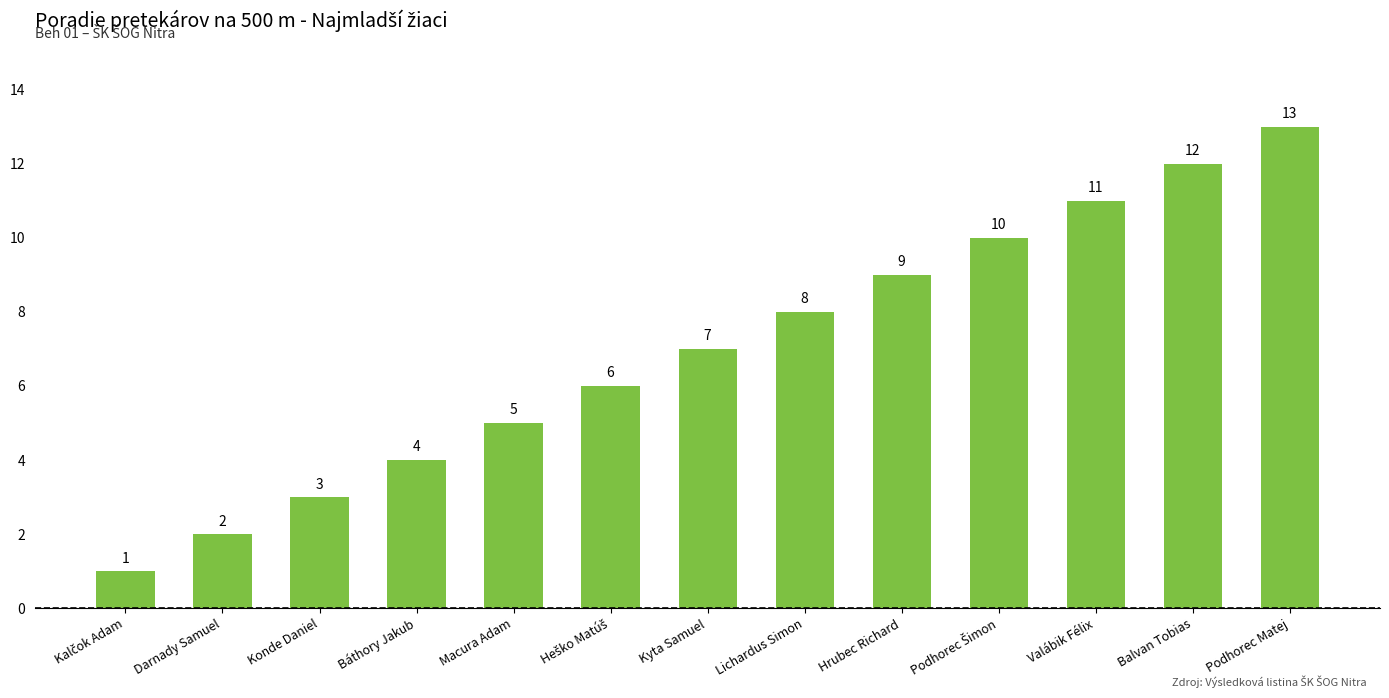

Count the number of categories in the chart.

13